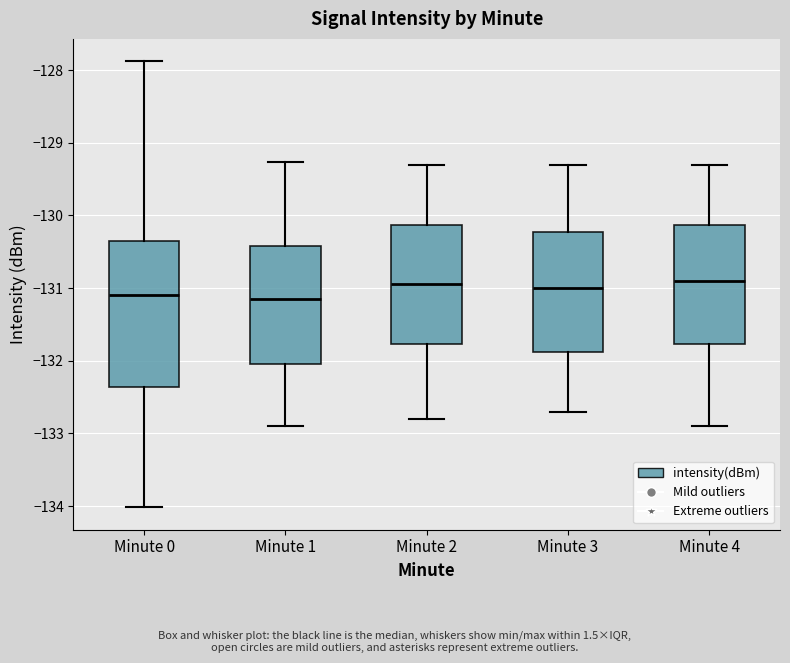

Where is the upper edge of the box for Minute 0 on the y-axis? The values are not printed on the chart, so give them approximately, as read against the axis.

-130.4